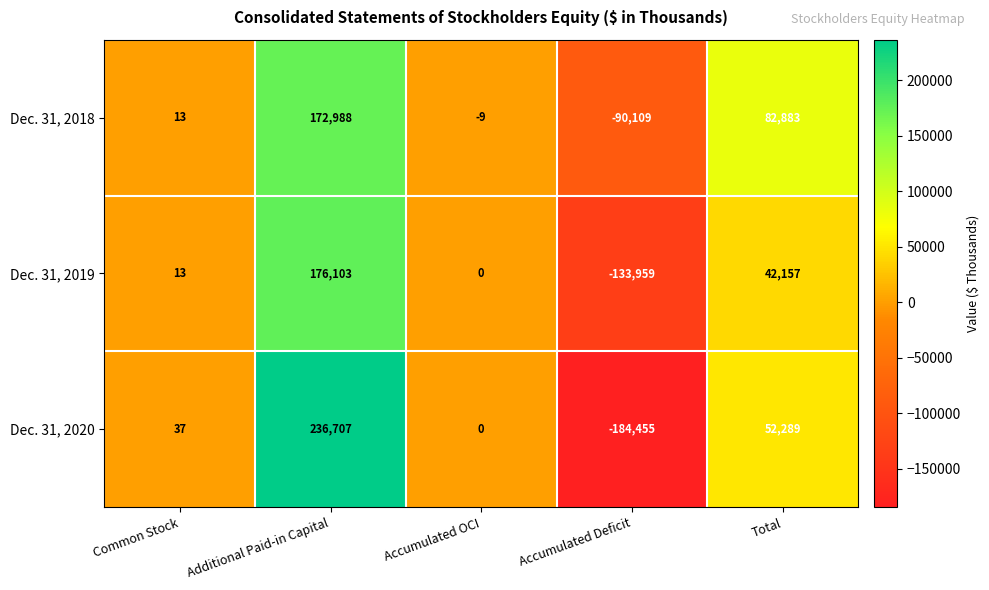

How many series are shown in this chart?

3